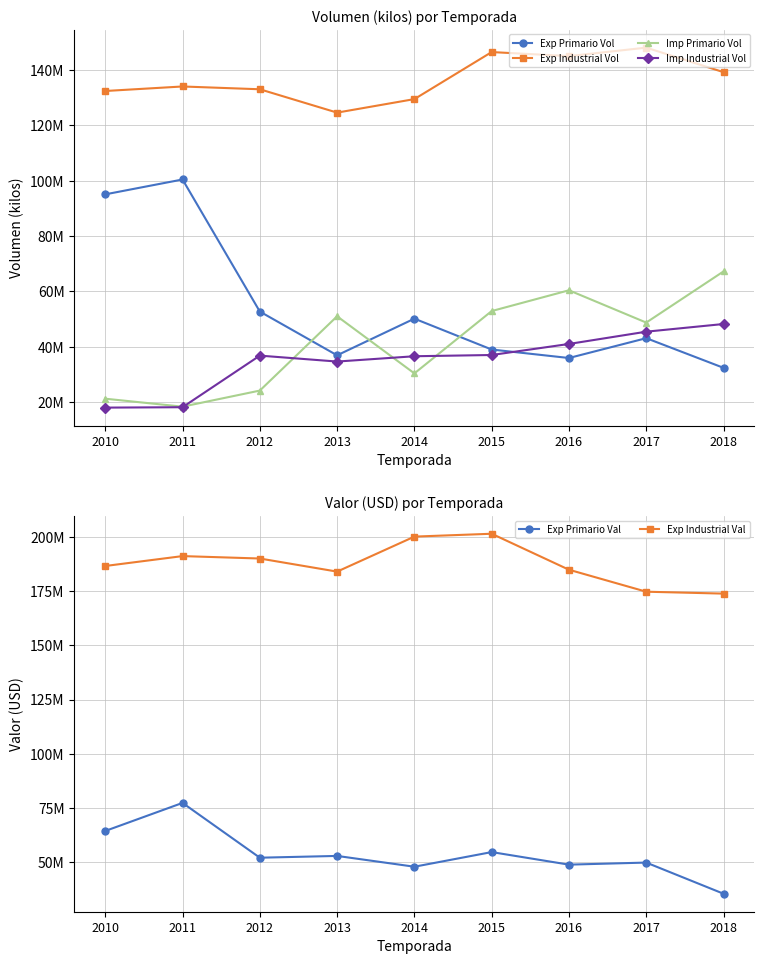

How many interior local valleys does the Exp Primario Vol series have?

2